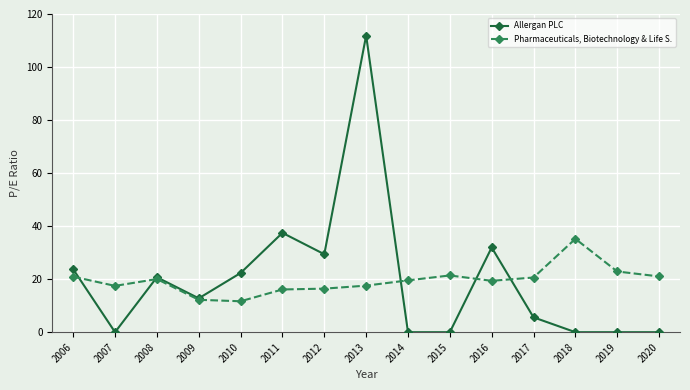

After their last crossing, which series has the higher values: Allergan PLC or Pharmaceuticals, Biotechnology & Life S.?

Pharmaceuticals, Biotechnology & Life S.